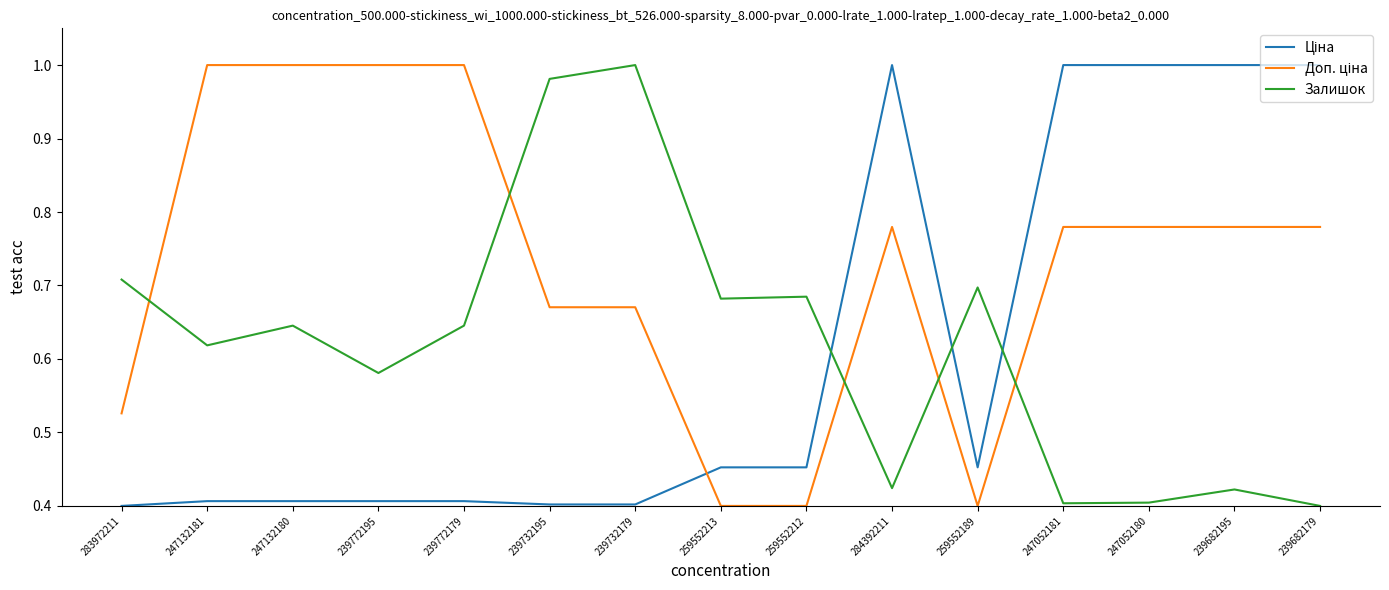

What position from the right is 247132180?

13